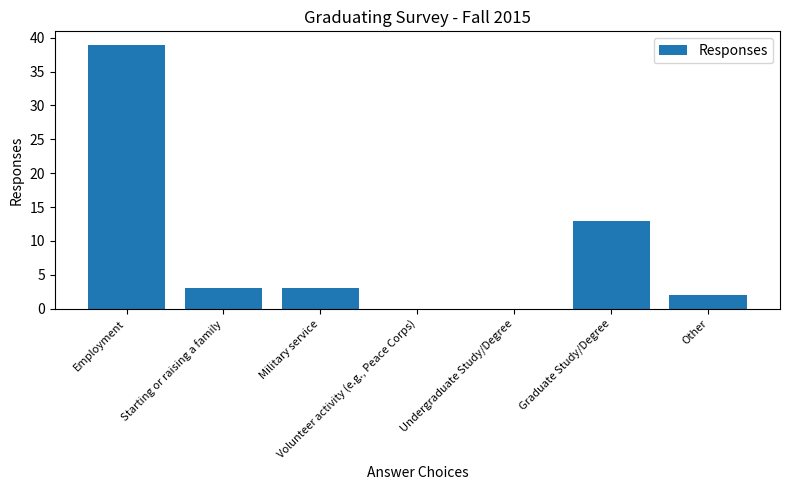

What is the greatest value displayed?

39